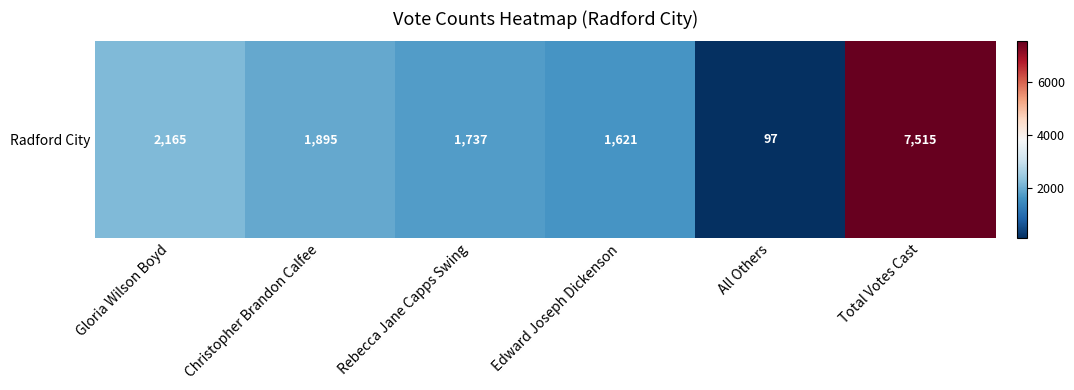

What is the change in value from Gloria Wilson Boyd to Edward Joseph Dickenson?

-544